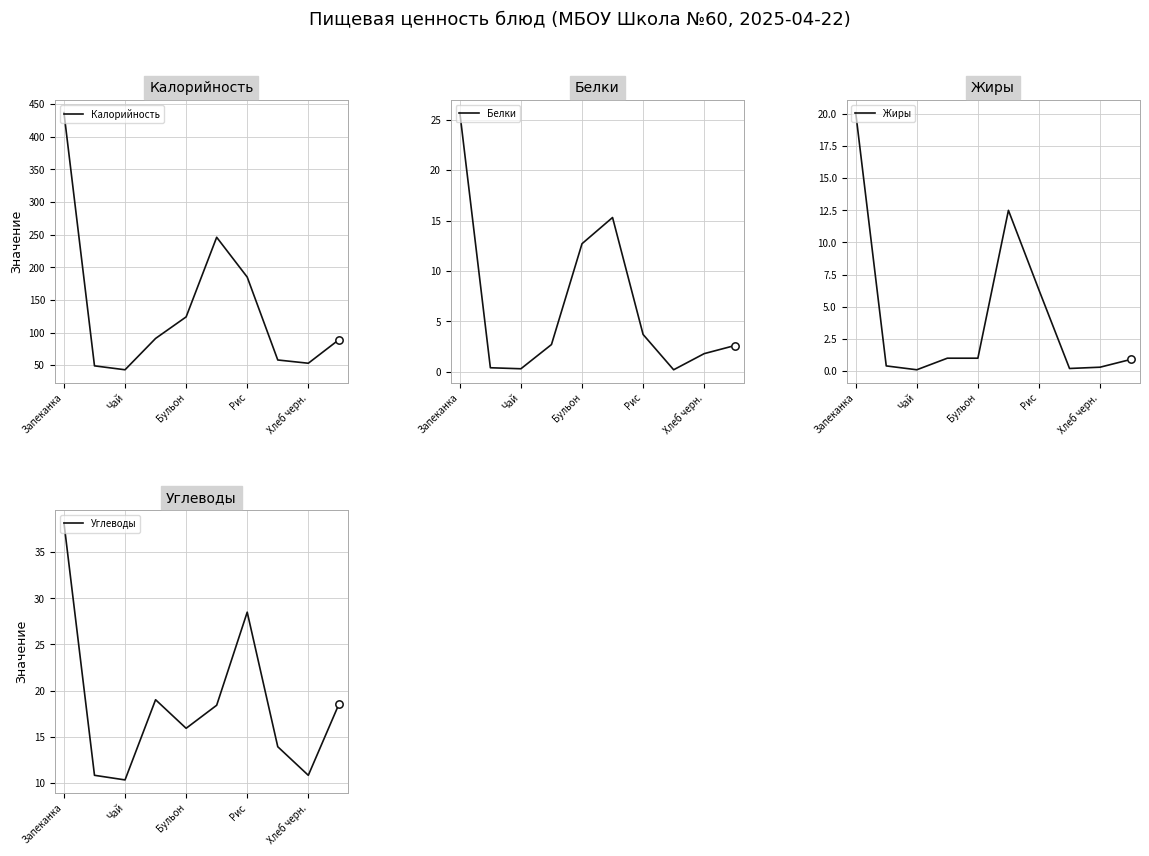

What is the total value across all series at 9?

111.0